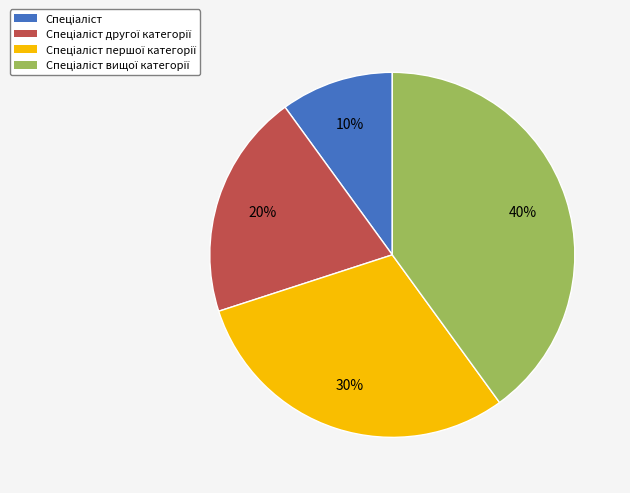

To the nearest percent, what is the difference between the largest and smallest slice percentages?

30%